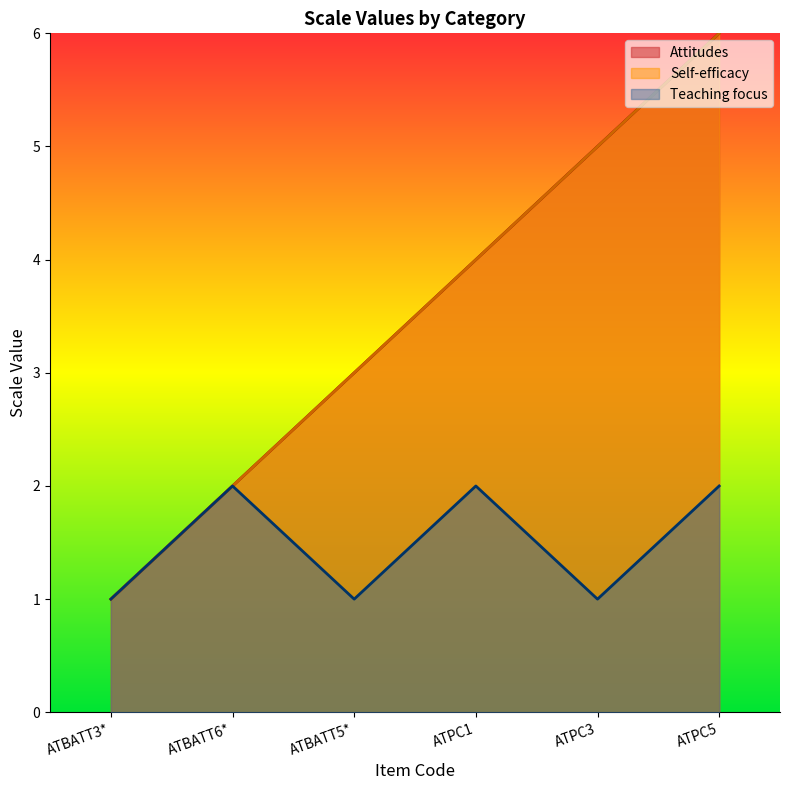

The Teaching focus series shows 2 at ATPC1. True or false?

True